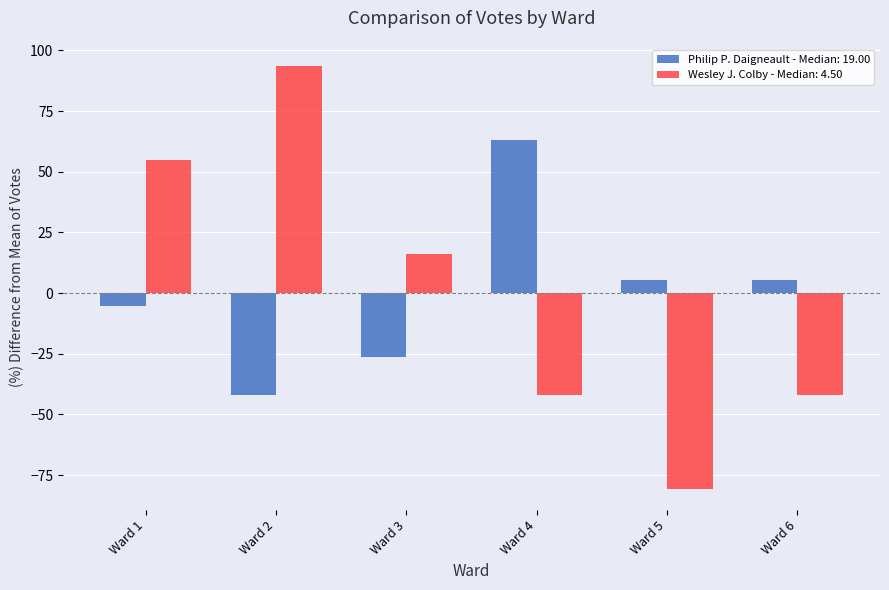

What is the difference between the maximum and minimum values in the Philip P. Daigneault - Median: 19.00 series?

105.3